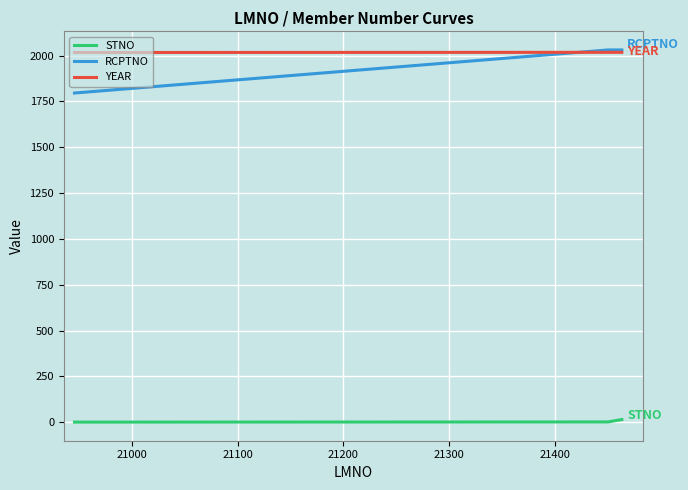

True or false: STNO and RCPTNO cross at least once.

False